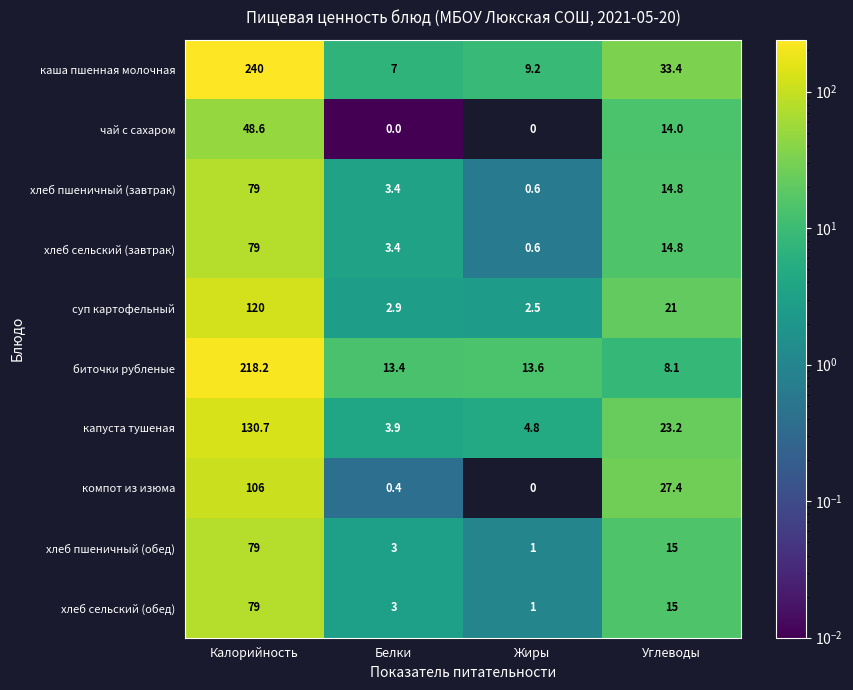

What is the difference between the капуста тушеная values at Жиры and Белки?

0.9